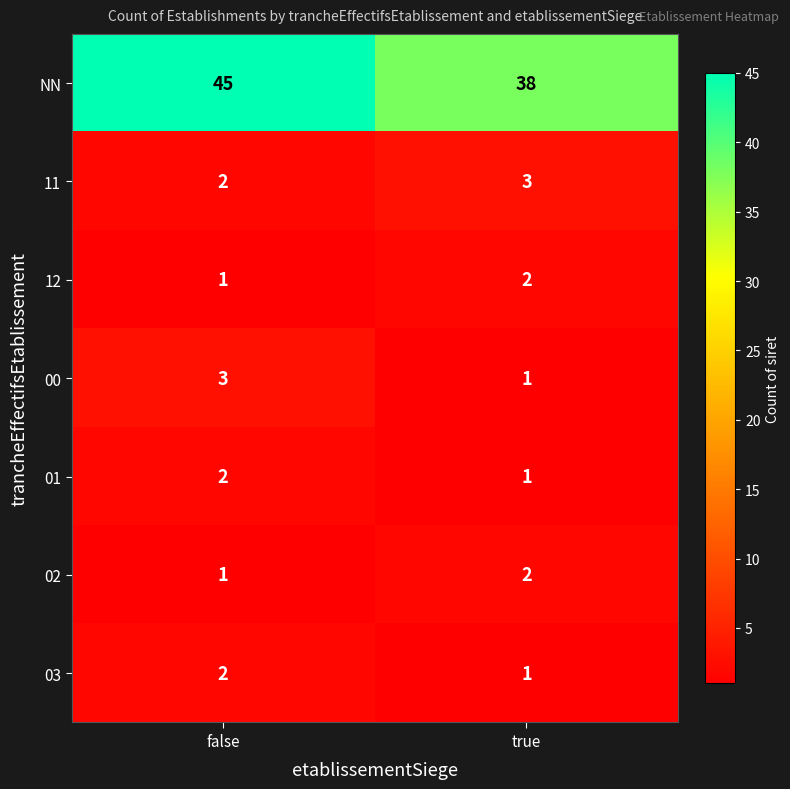

What is the sum of all NN values?

83